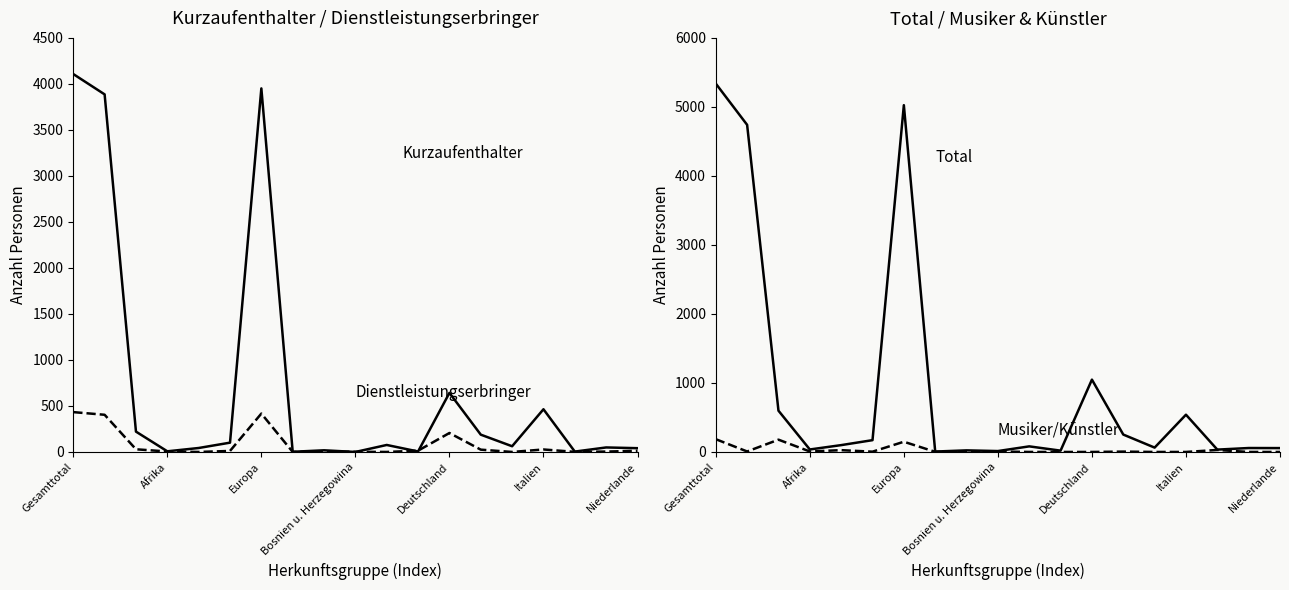

What is the greatest value displayed?

5338